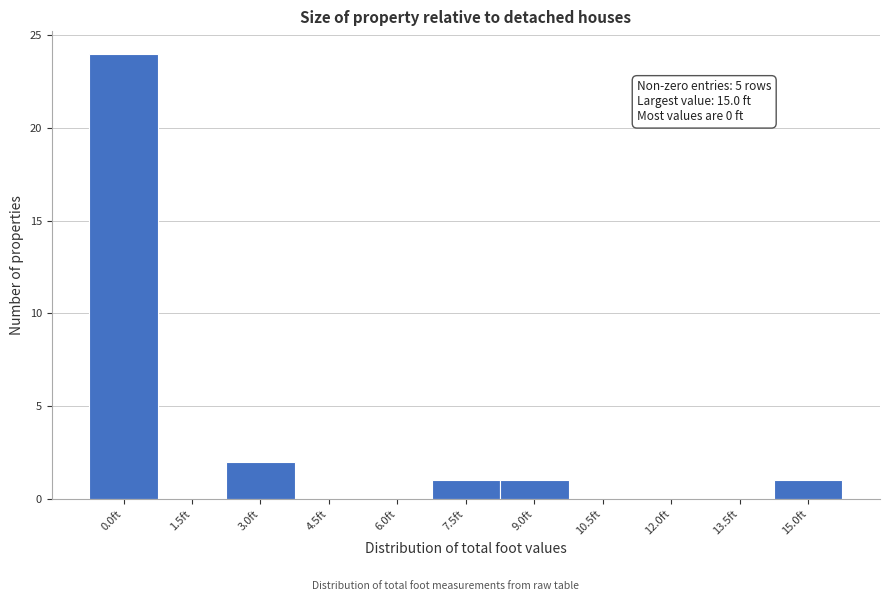

Reading left to right, list all the values displayed in this chart.

0.0ft=24	1.5ft=0	3.0ft=2	4.5ft=0	6.0ft=0	7.5ft=1	9.0ft=1	10.5ft=0	12.0ft=0	13.5ft=0	15.0ft=1